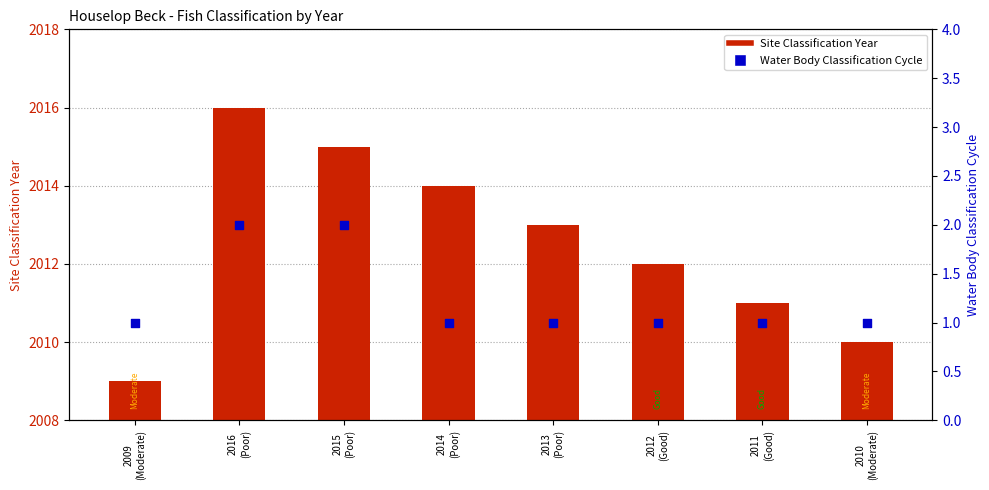

What are all the series names shown in the legend?

Site Classification Year, Water Body Classification Cycle